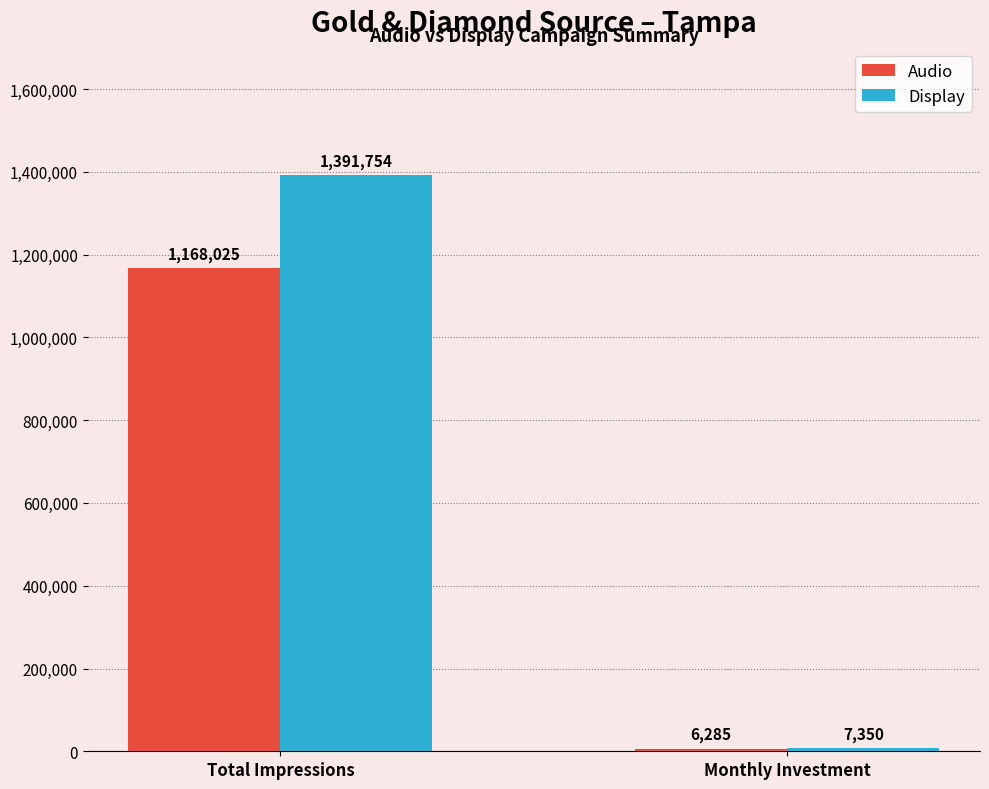

What are all the series names shown in the legend?

Audio, Display